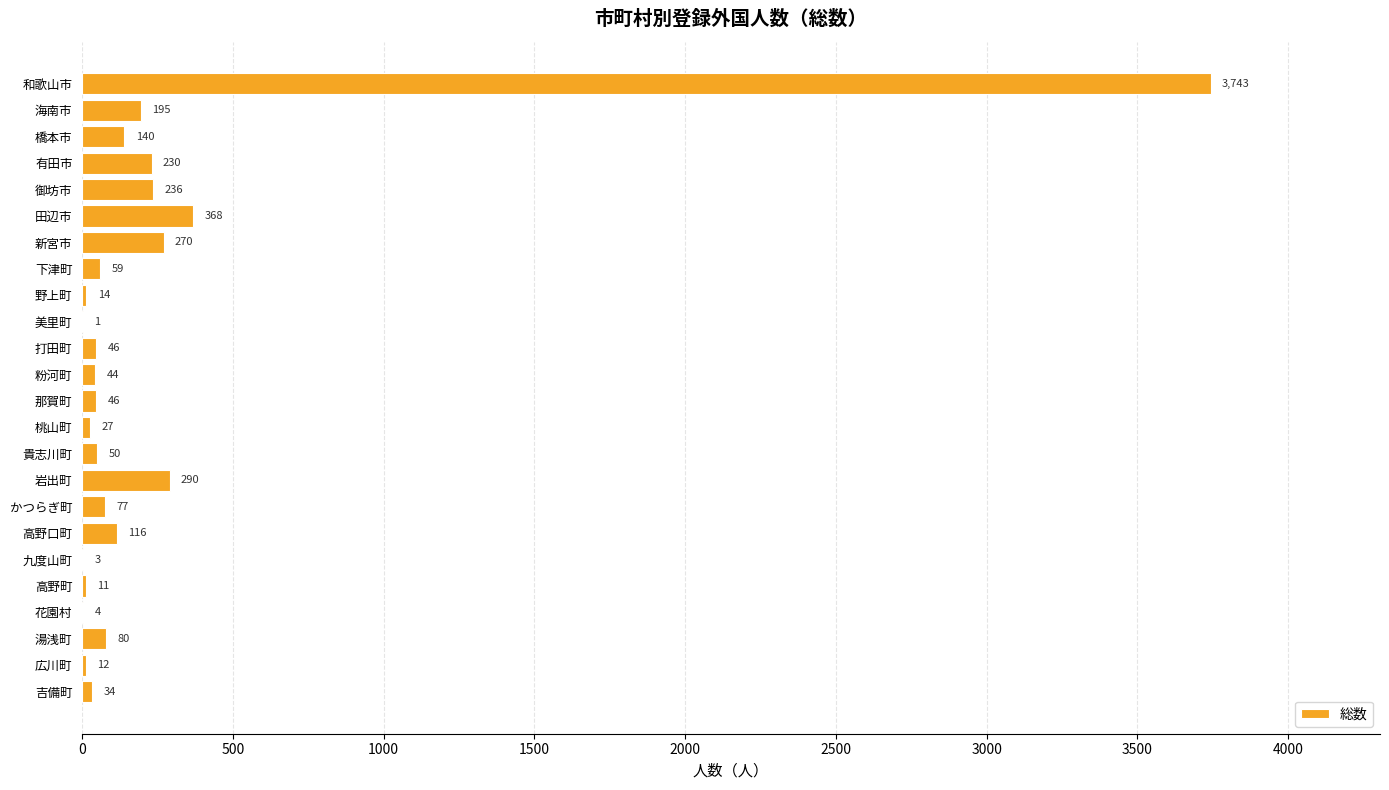

Reading top to bottom, extract all data points from this chart.

和歌山市=3743	海南市=195	橋本市=140	有田市=230	御坊市=236	田辺市=368	新宮市=270	下津町=59	野上町=14	美里町=1	打田町=46	粉河町=44	那賀町=46	桃山町=27	貴志川町=50	岩出町=290	かつらぎ町=77	高野口町=116	九度山町=3	高野町=11	花園村=4	湯浅町=80	広川町=12	吉備町=34